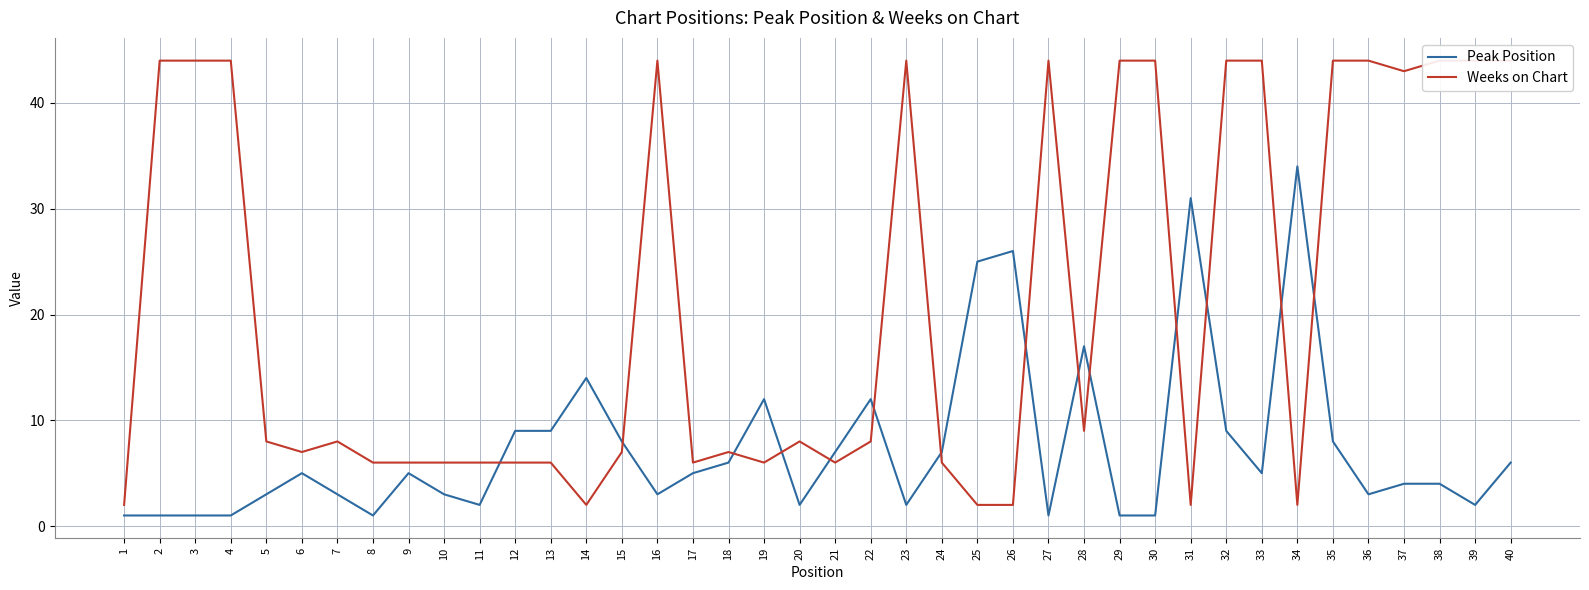

What is the sum of the Peak Position values at 40 and 35?

14